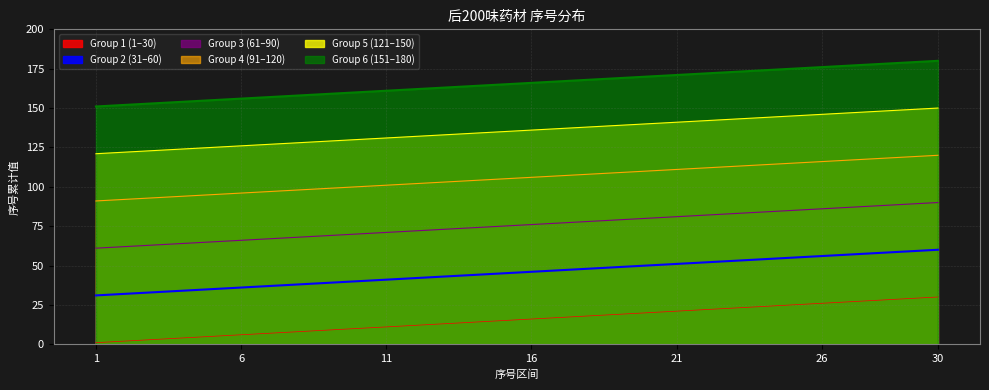

Between 20 and 29, which is larger?

29